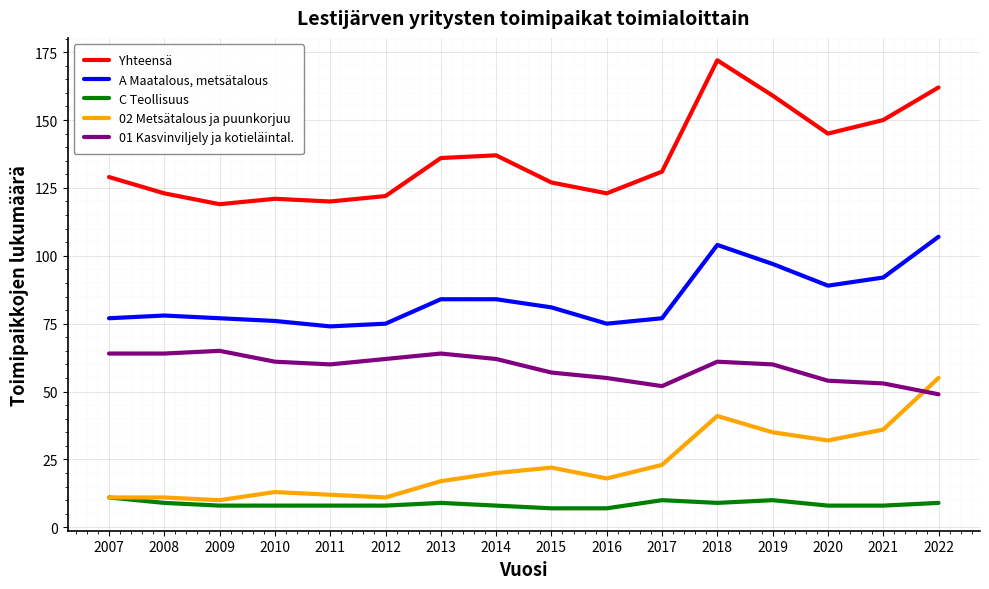

What value does the Yhteensä series have at 2011, to the nearest 5?

120